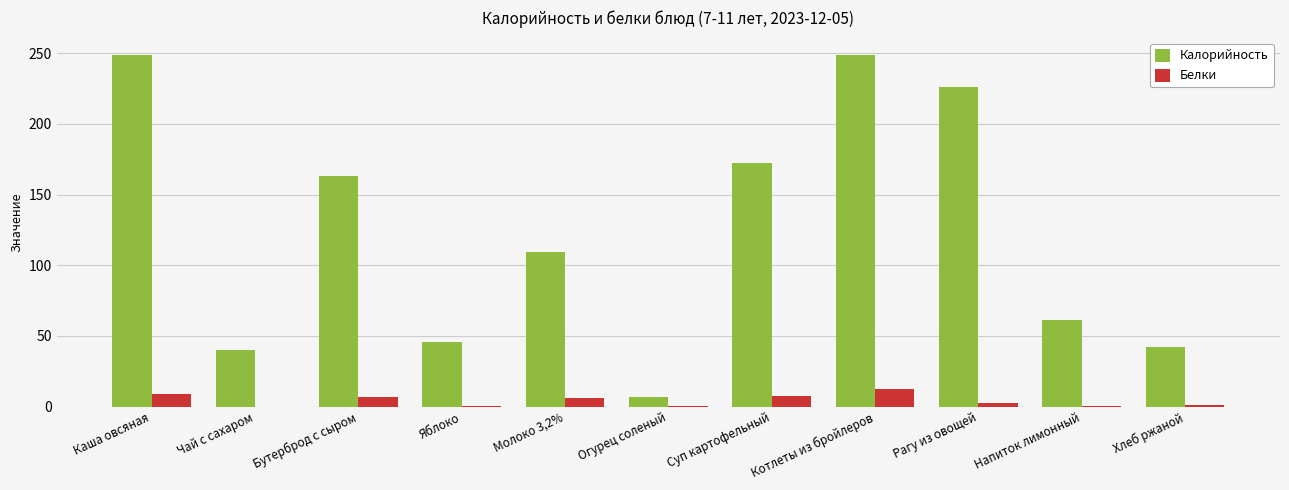

What is the maximum value for Белки?

12.7